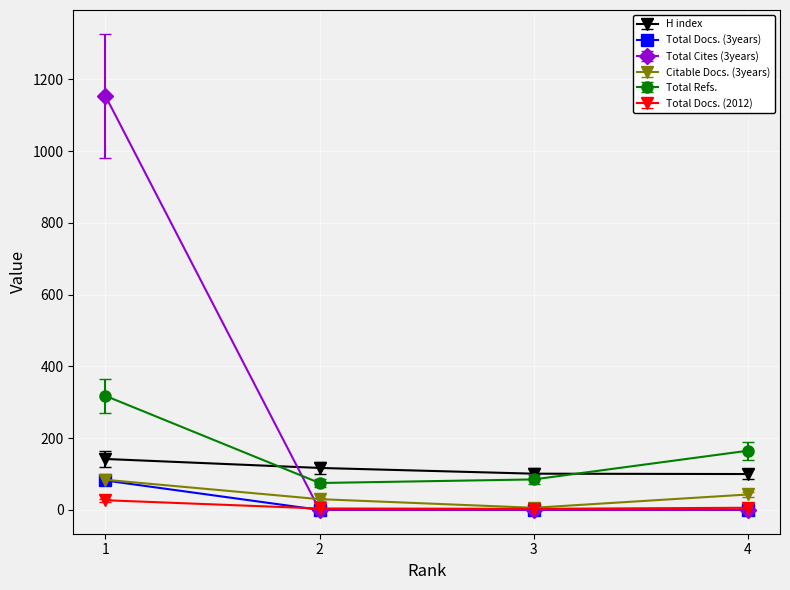

What is the greatest value displayed?

1154